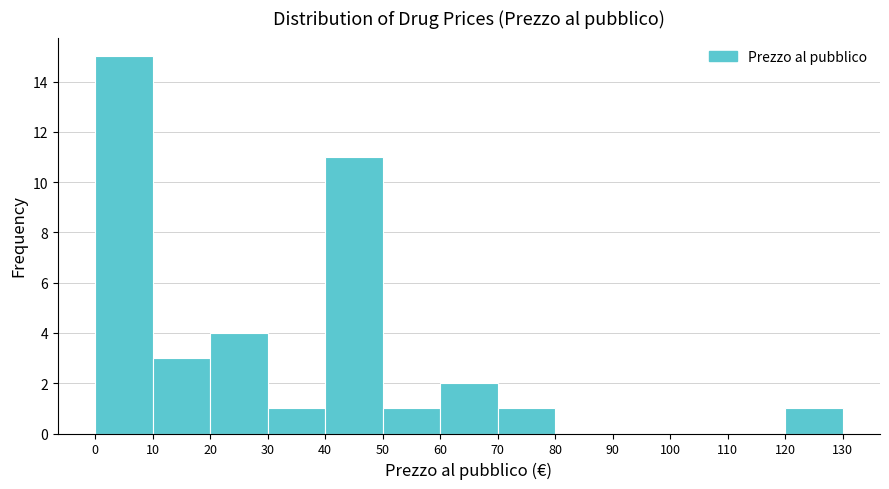

Reading left to right, transcribe this chart: for each bar, give the range it covers on the x-axis and its height. The values are not printed on the chart, so give them approximately, as read against the axis.

0 to 10: 15
10 to 20: 3
20 to 30: 4
30 to 40: 1
40 to 50: 11
50 to 60: 1
60 to 70: 2
70 to 80: 1
80 to 90: 0
90 to 100: 0
100 to 110: 0
110 to 120: 0
120 to 130: 1